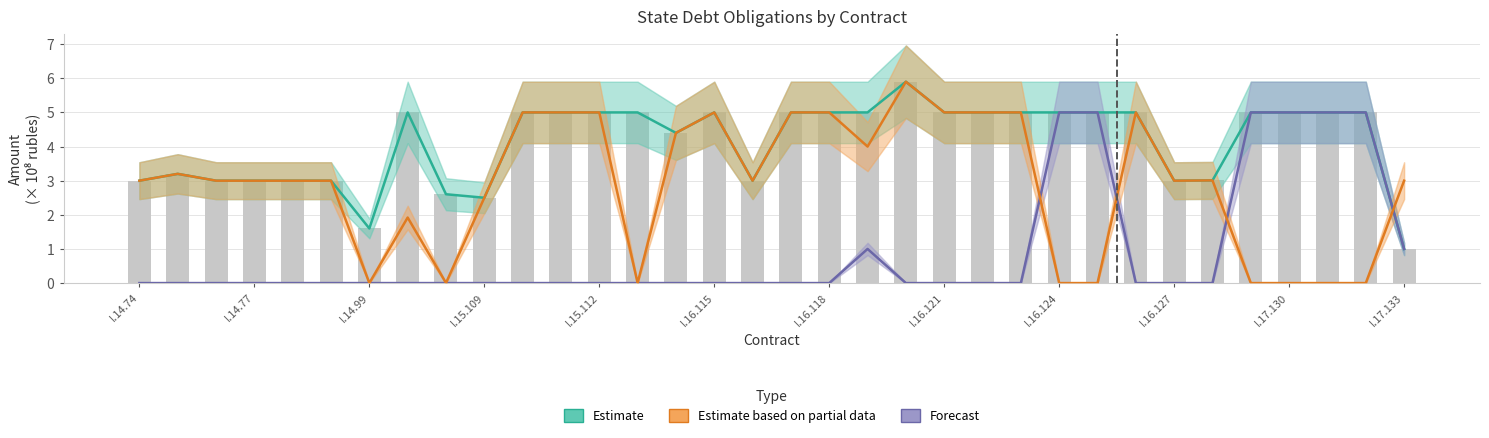

What value does the Estimate series have at I.17.130?

5.0